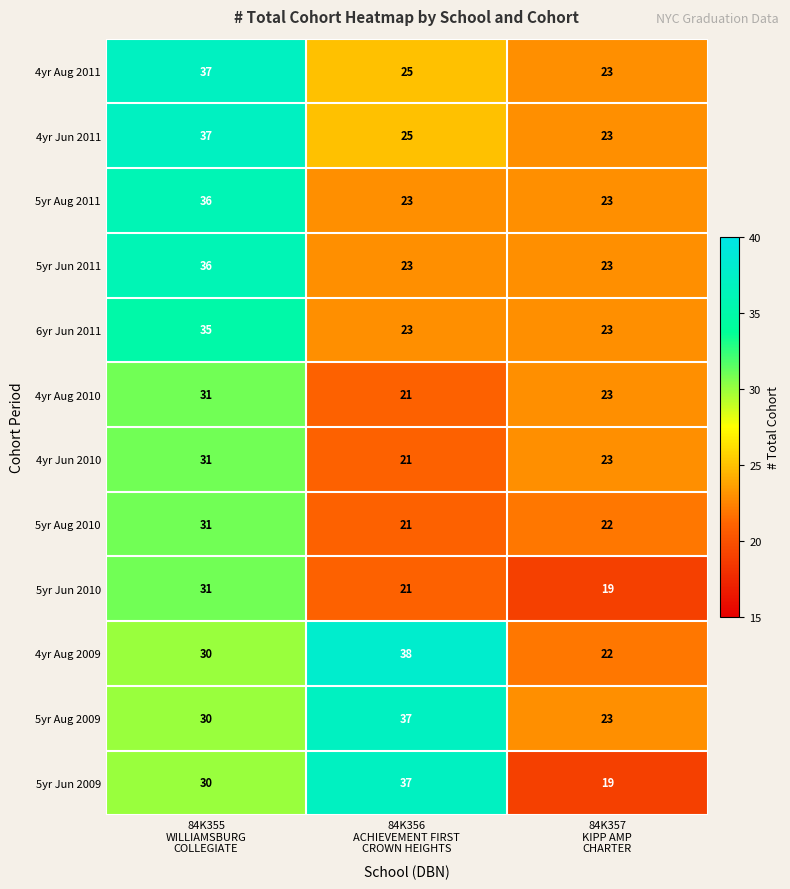

What is the average value of the 4yr Aug 2009 series?

30